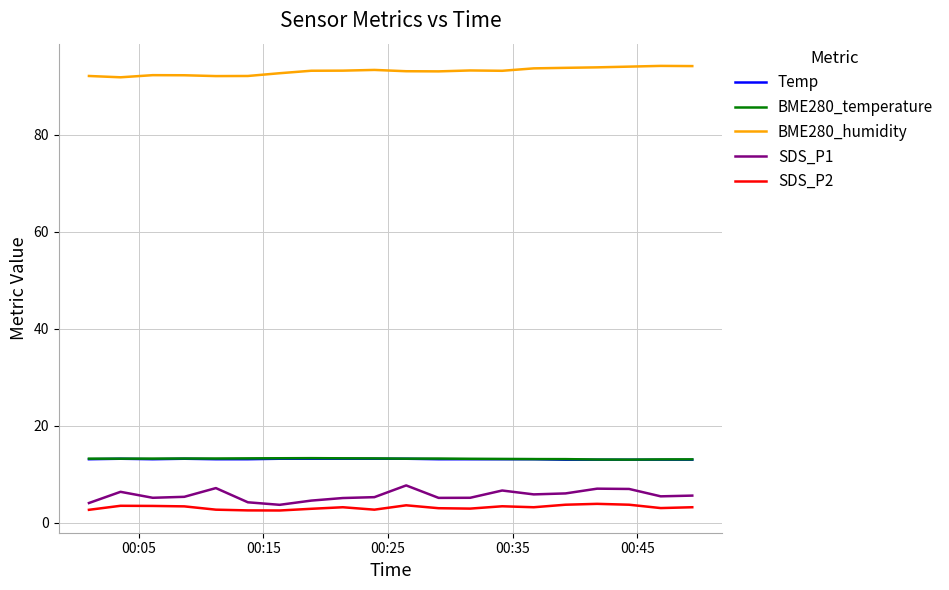

True or false: SDS_P1 has more than 1 points higher than both neighbors.

True